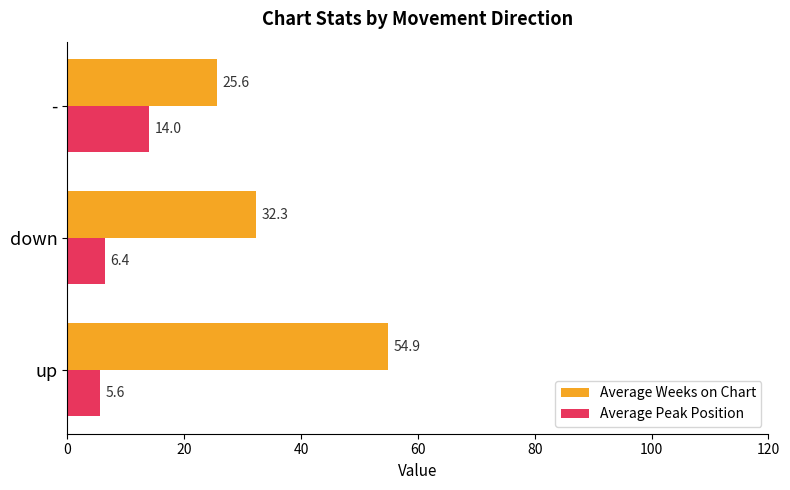

How many distinct data groups are displayed?

2